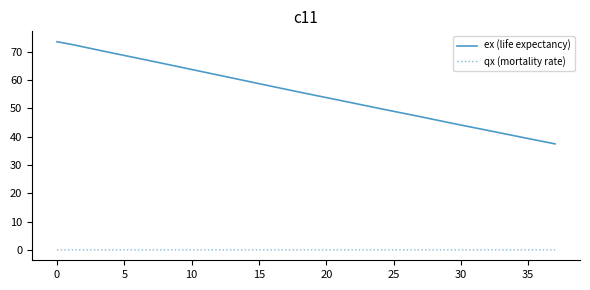

Which series has the largest range (max minus min)?

ex (life expectancy)